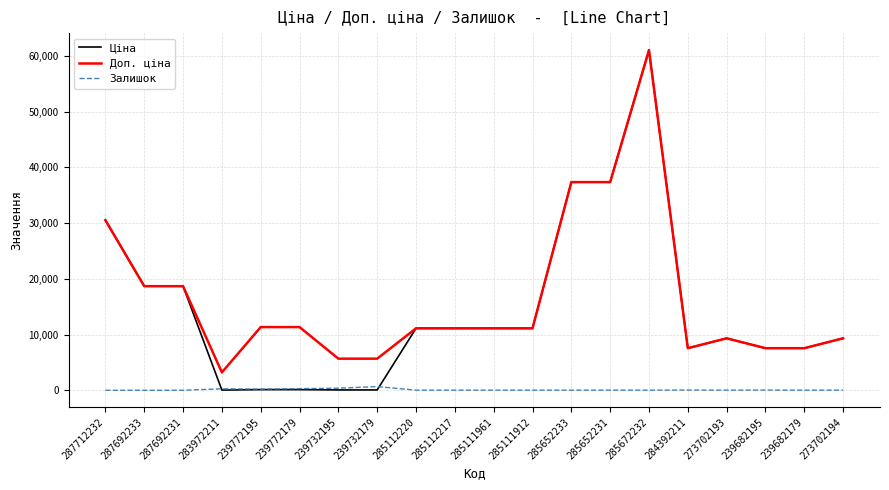

What is the approximate value of Ціна at 285111912?

11113.6